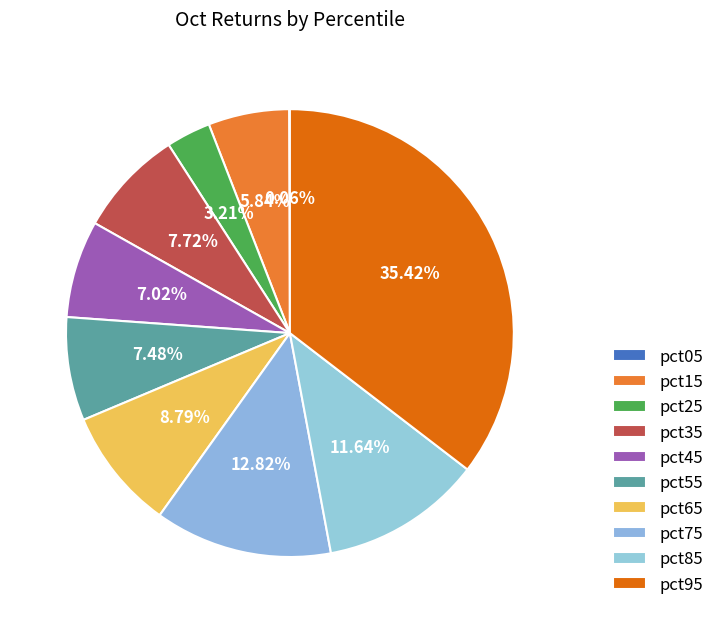

To the nearest percent, what is the difference between the pct85 and pct65 slice percentages?

3%